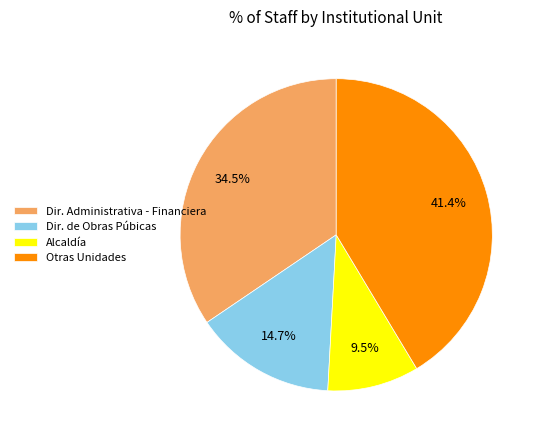

Is it true that Alcaldía is 1% of the pie?

False